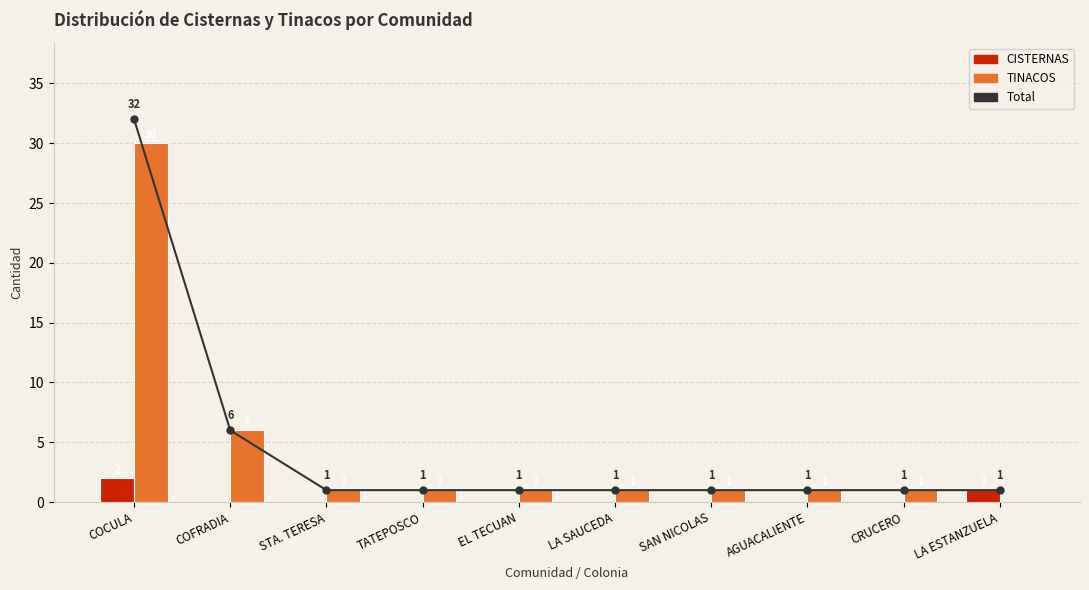

What is the minimum value for Total?

1